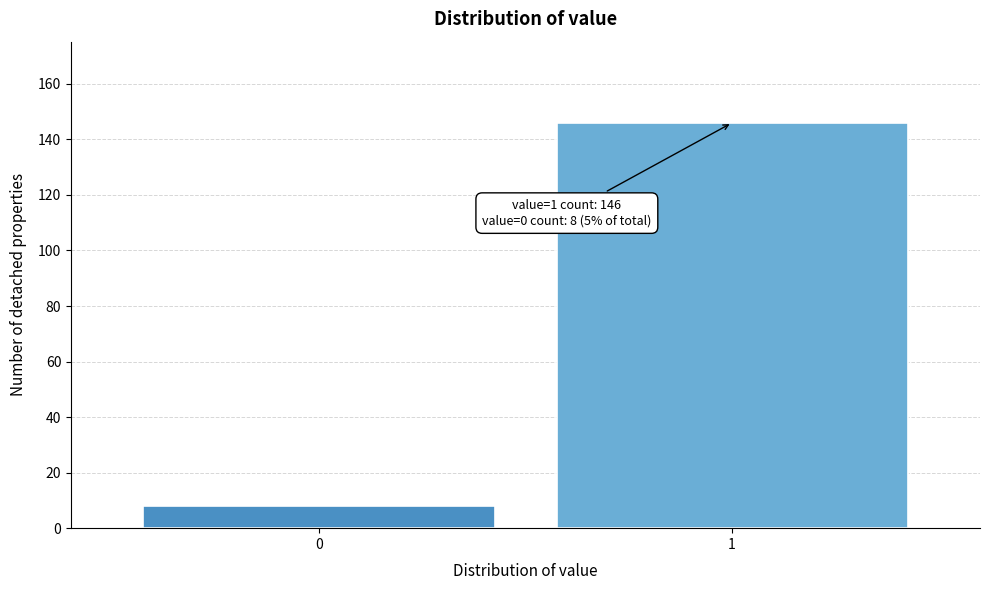

Reading left to right, list all the values displayed in this chart.

8	146